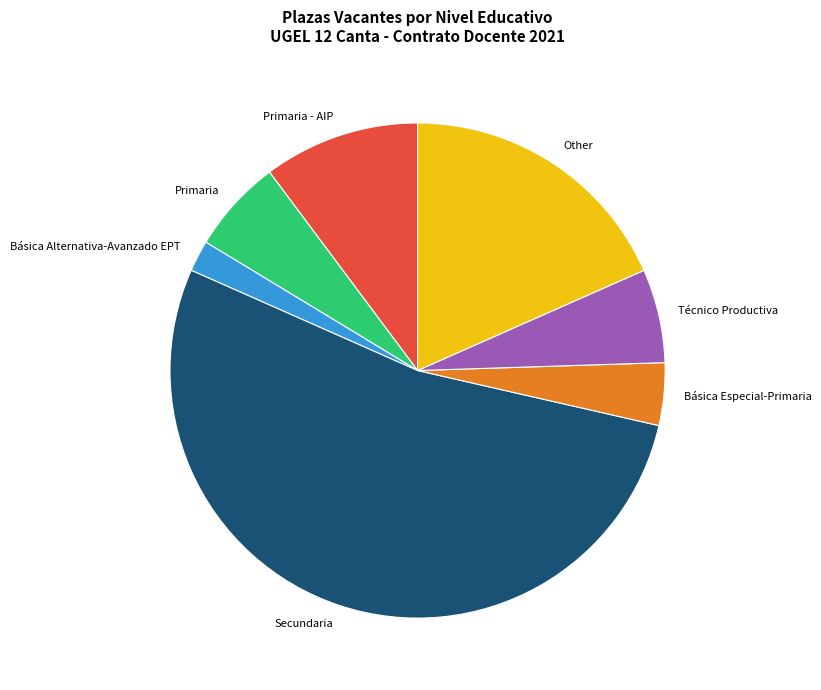

The Básica Alternativa-Avanzado EPT slice represents 2% of the pie. True or false?

True